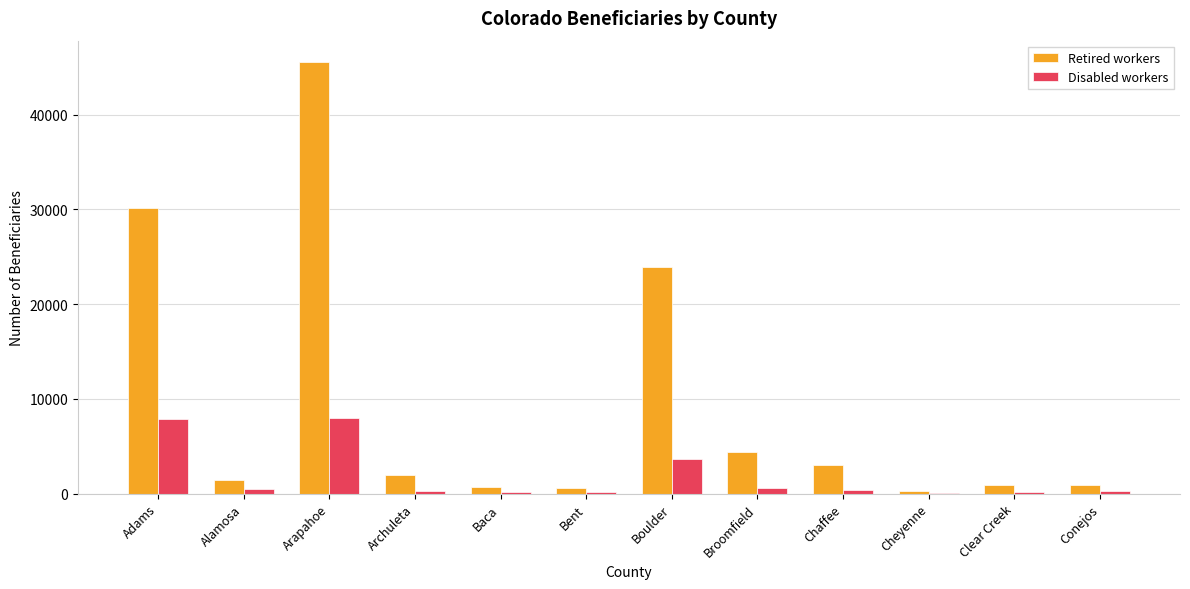

Are the bars horizontal?

No